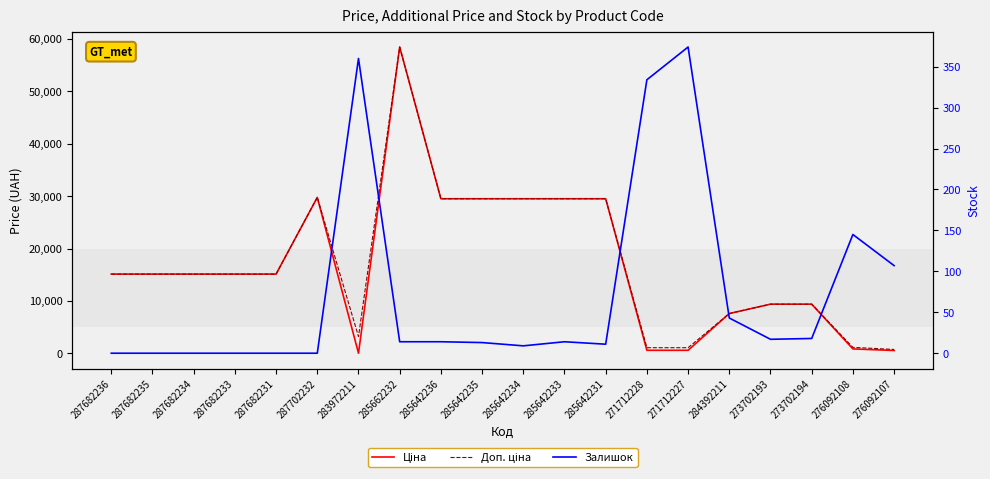

Is the value of Доп. ціна at 284392211 greater than the value of Залишок at 271712228?

Yes